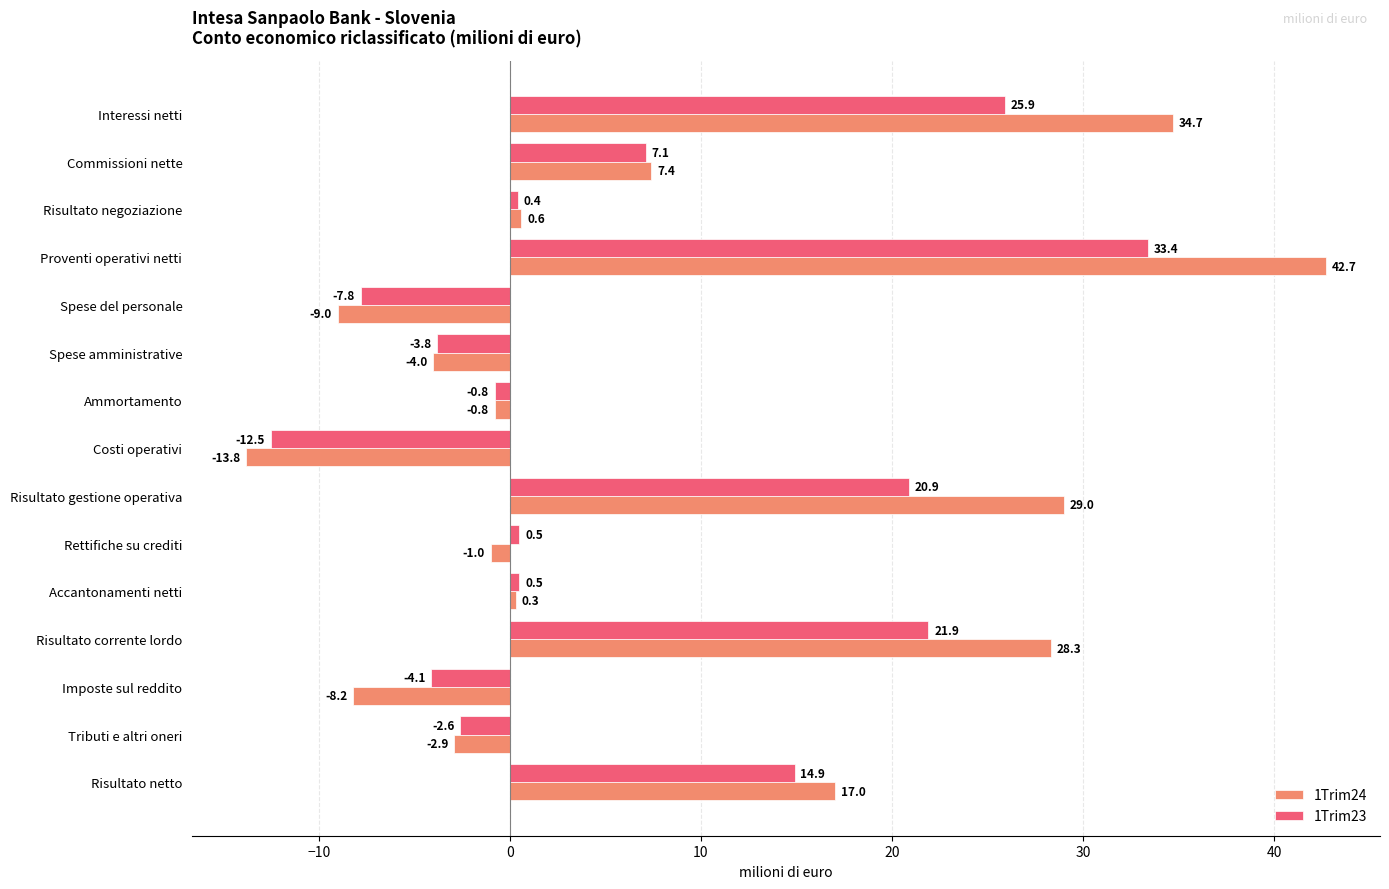

What is the sum of all 1Trim23 values?

93.9